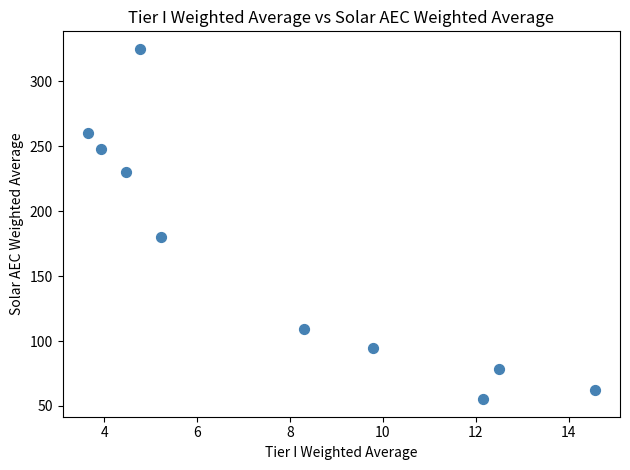

What Y value in the scatter plot is closest to 190?

180.4